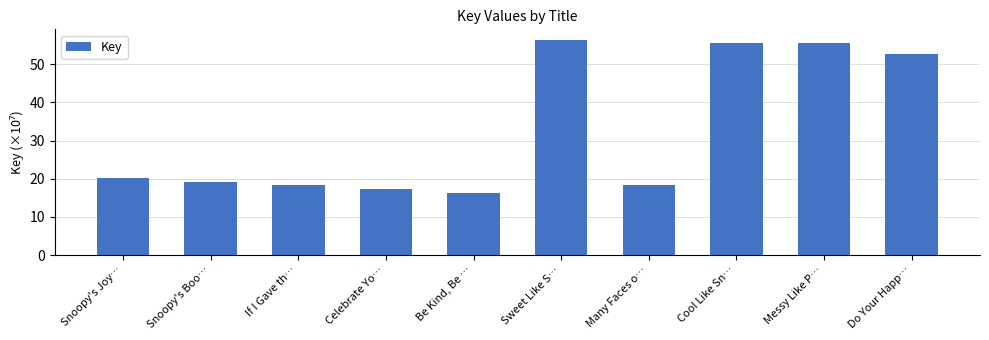

What is the change in value from If I Gave th… to Messy Like P…?

+37.2